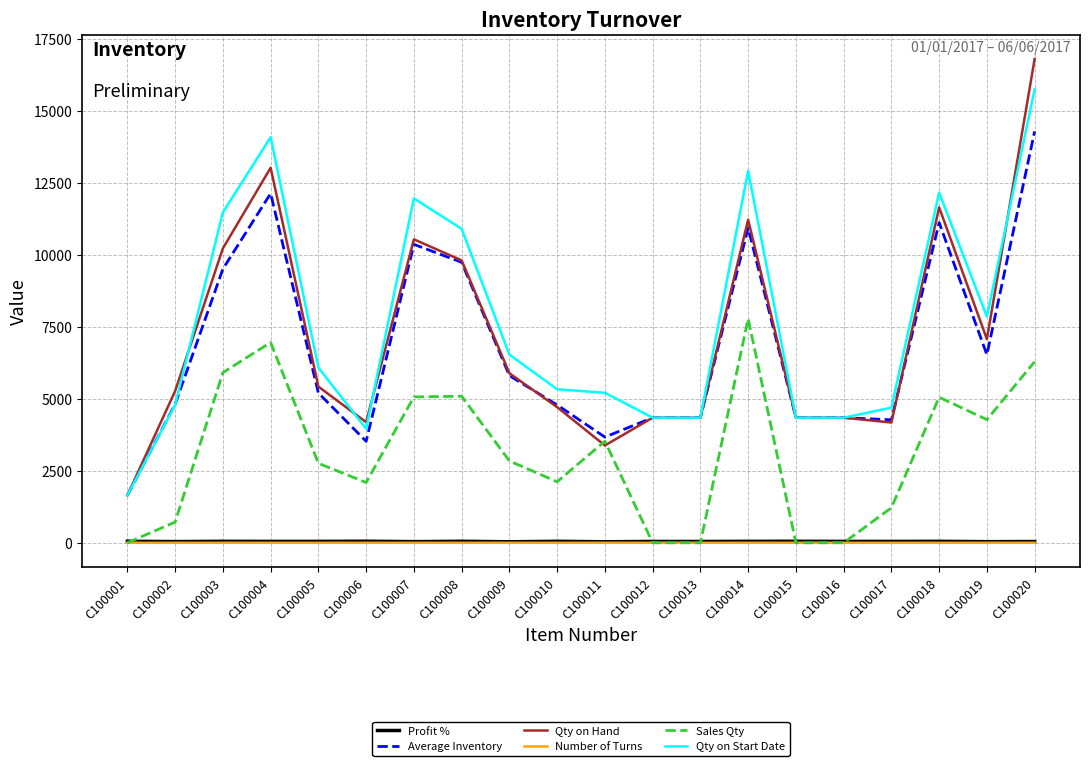

True or false: Qty on Start Date and Number of Turns cross at least once.

False